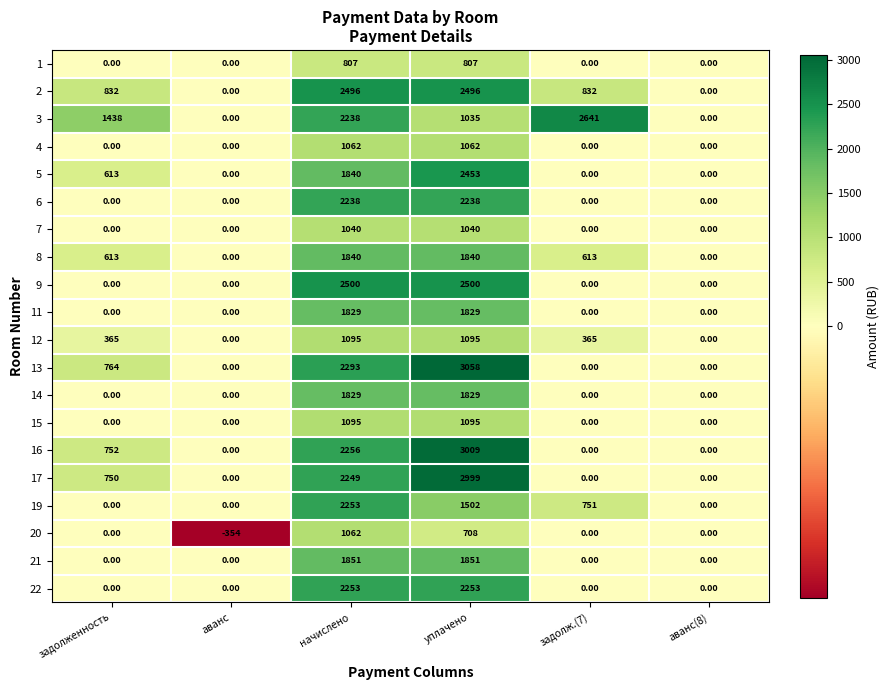

At how many categories does at least one series exceed 1261?

4